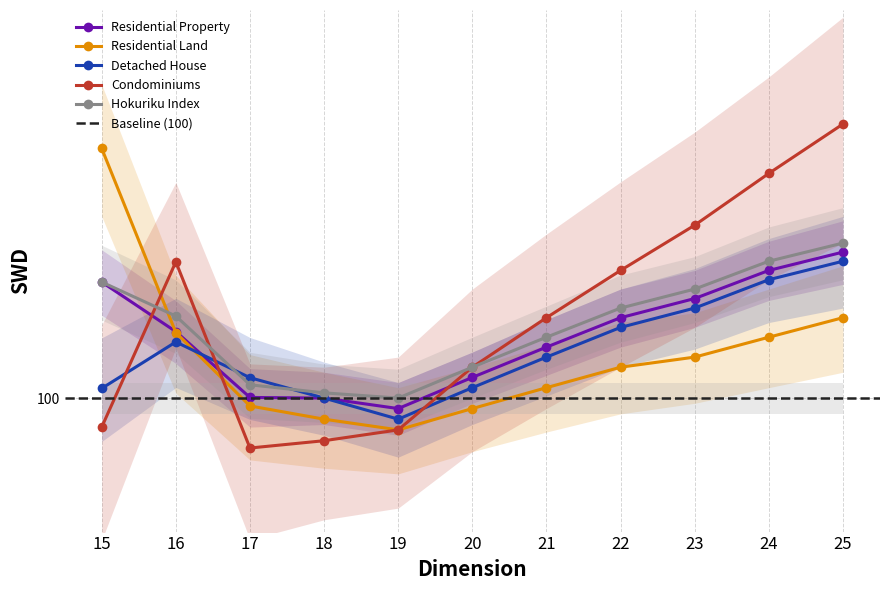

True or false: Residential Land has more than 0 points higher than both neighbors.

False